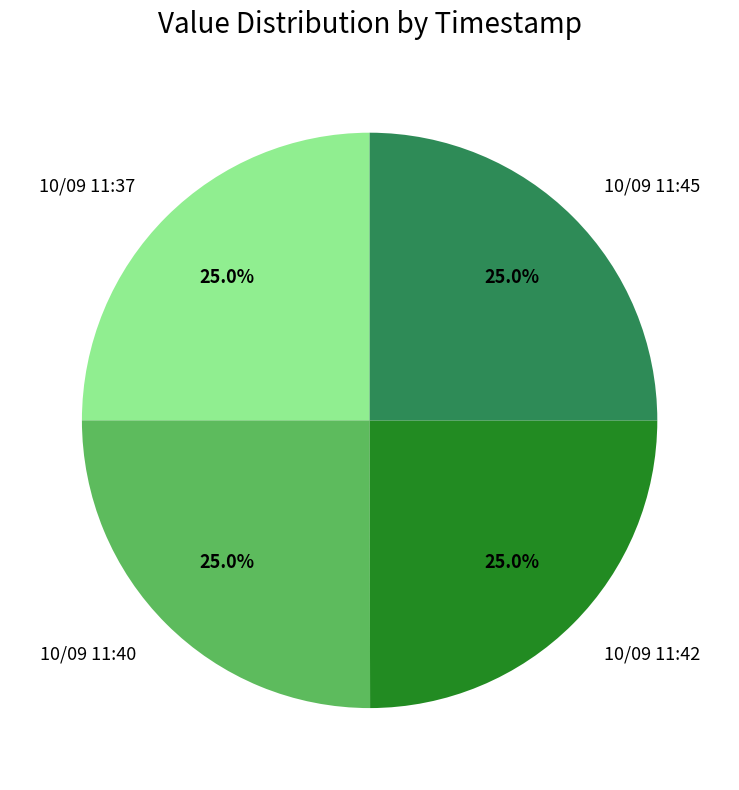

Is 10/09 11:40 the majority of the pie?

No